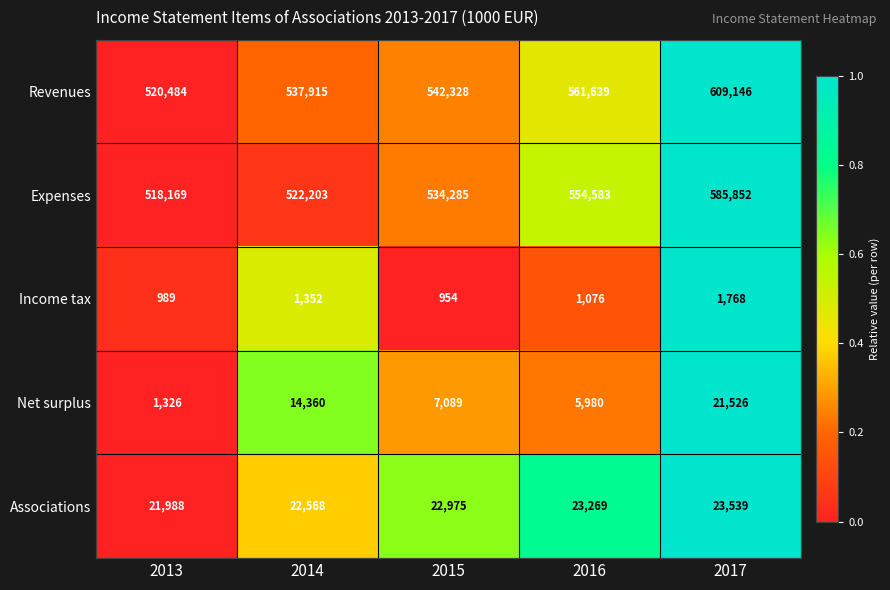

Rank the series at 2014 from highest to lowest value.

Revenues, Expenses, Associations, Net surplus, Income tax